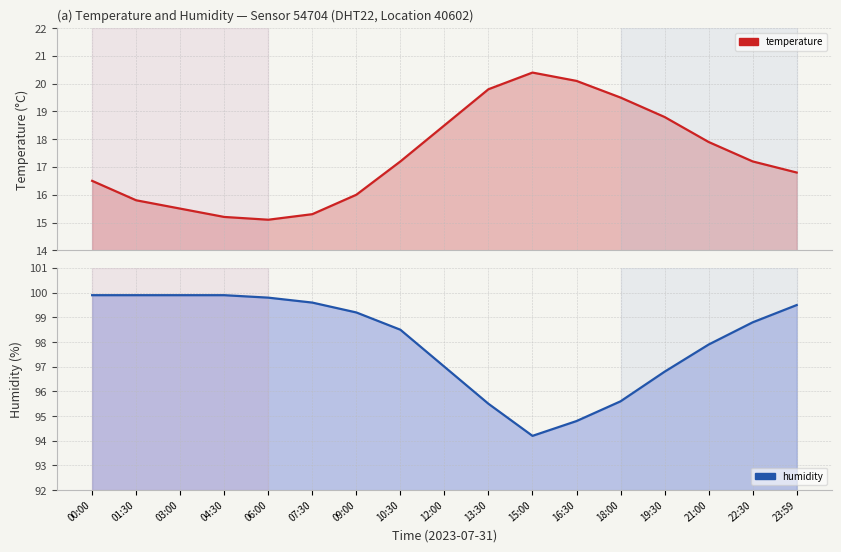

At which category does temperature reach its first local peak?

15:00